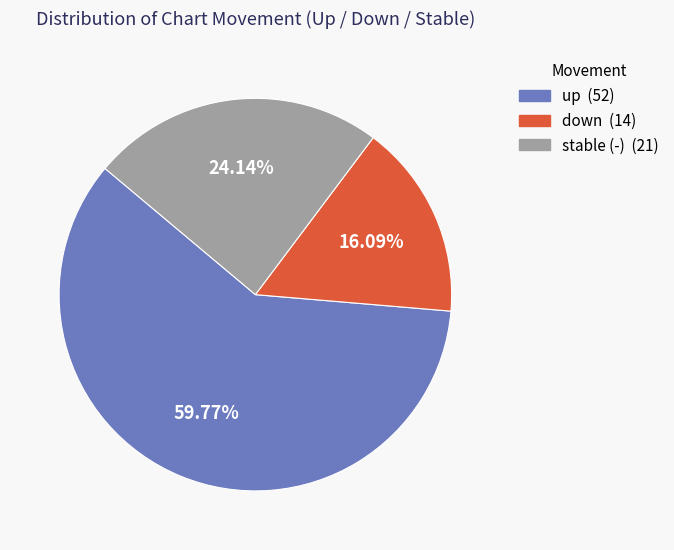

Is there any slice that represents more than half of the pie?

Yes